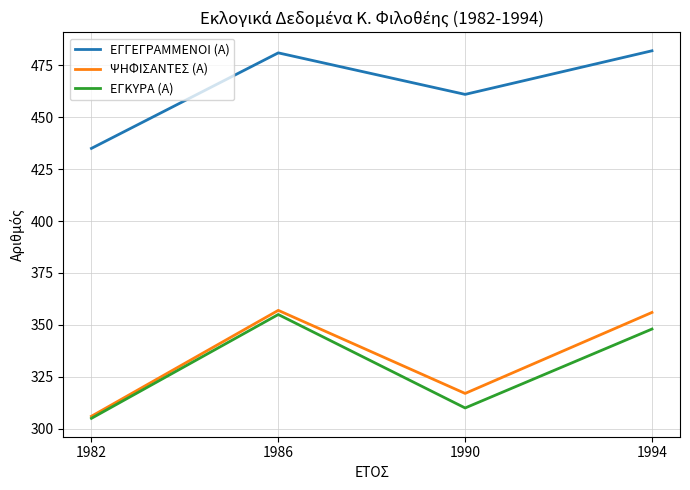

List the series in order of their peak value, highest first.

ΕΓΓΕΓΡΑΜΜΕΝΟΙ (Α), ΨΗΦΙΣΑΝΤΕΣ (Α), ΕΓΚΥΡΑ (Α)